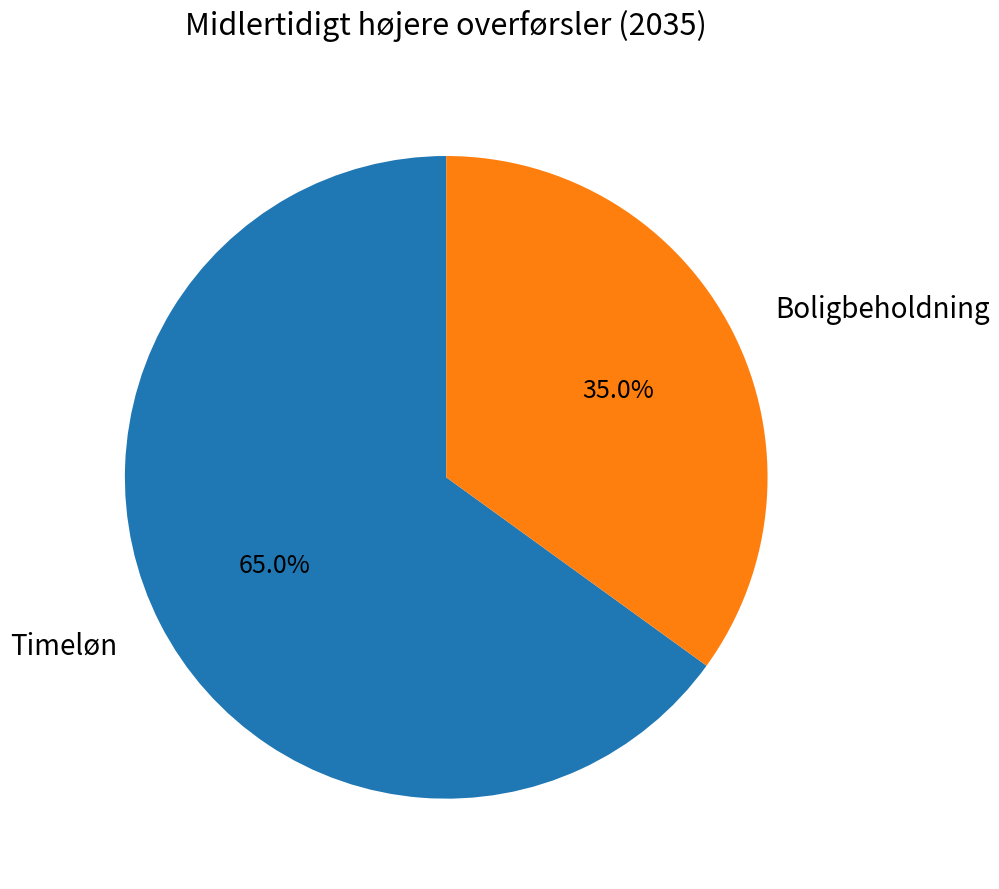

Is it true that Boligbeholdning is 44% of the pie?

False